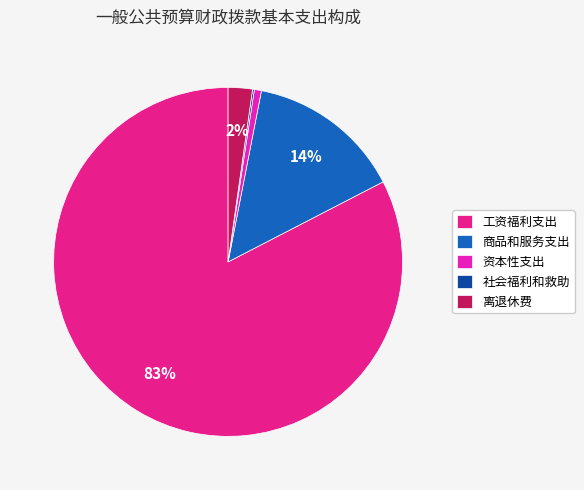

The 商品和服务支出 slice represents 4% of the pie. True or false?

False